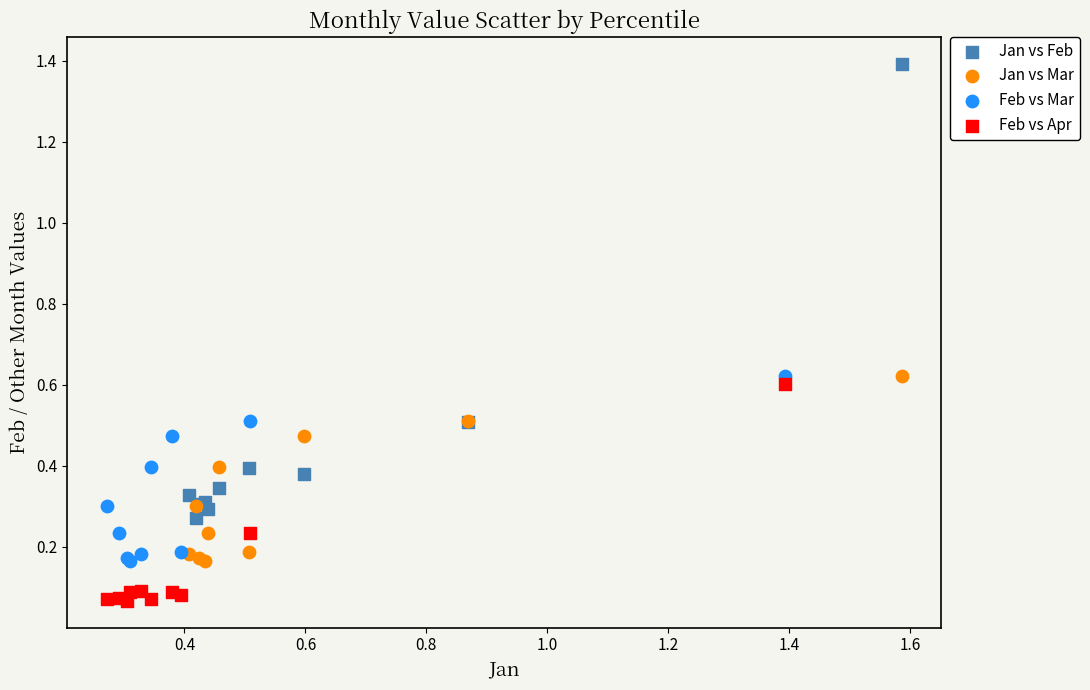

Which series reaches the minimum Y coordinate?

Feb vs Apr